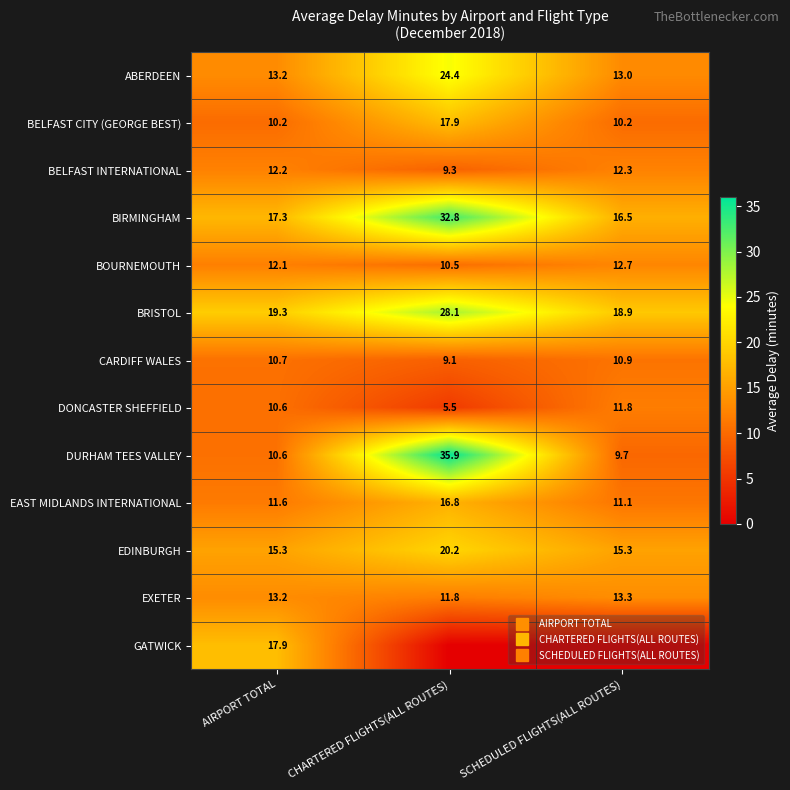

How many distinct data groups are displayed?

13